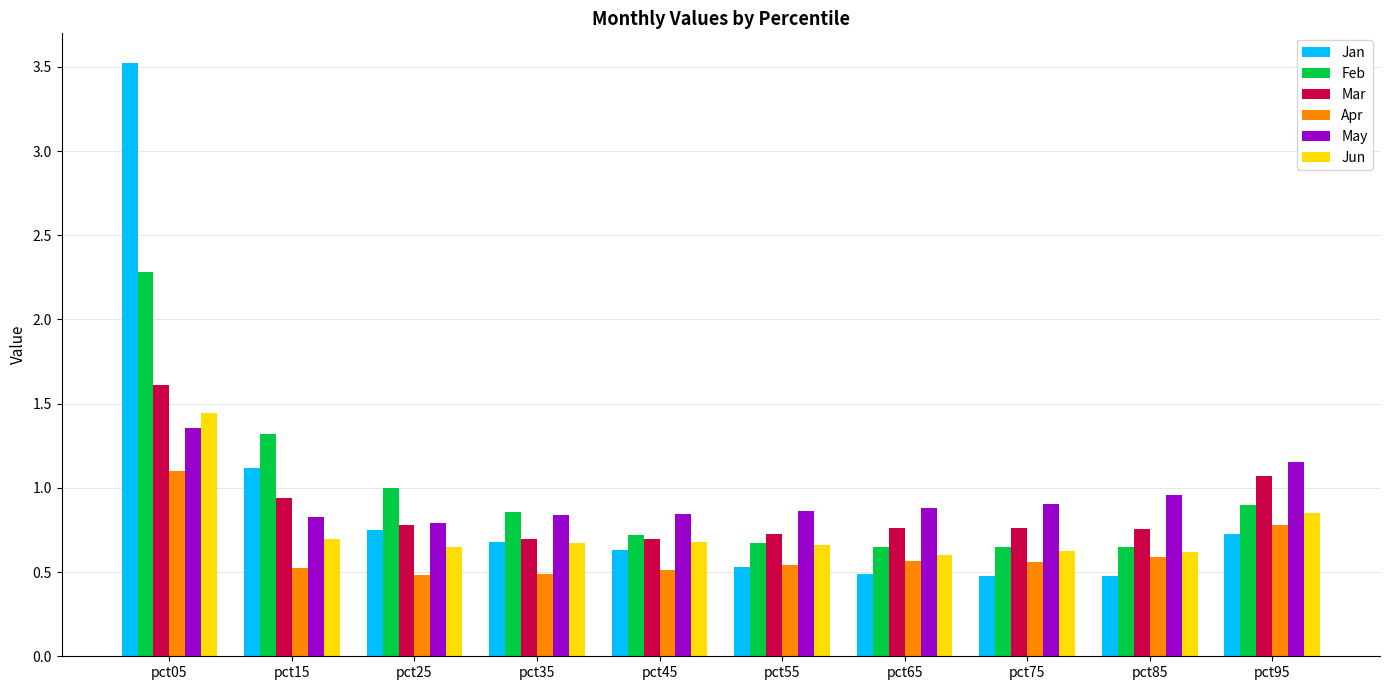

What is the spread (max minus min) of values at pct35?

0.4